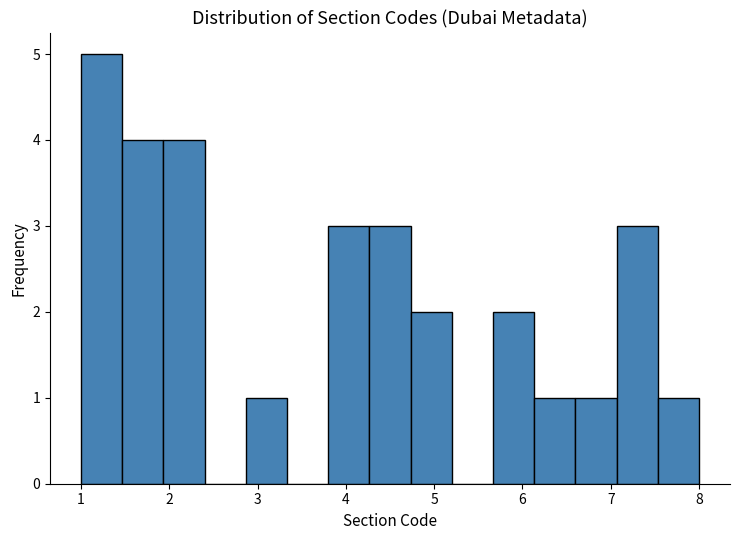

What is the height of the bar covering 2.9 to 3.3 on the x-axis? Neither the bar edges nor the heights are printed on the chart, so give them approximately, as read against the axes.

1